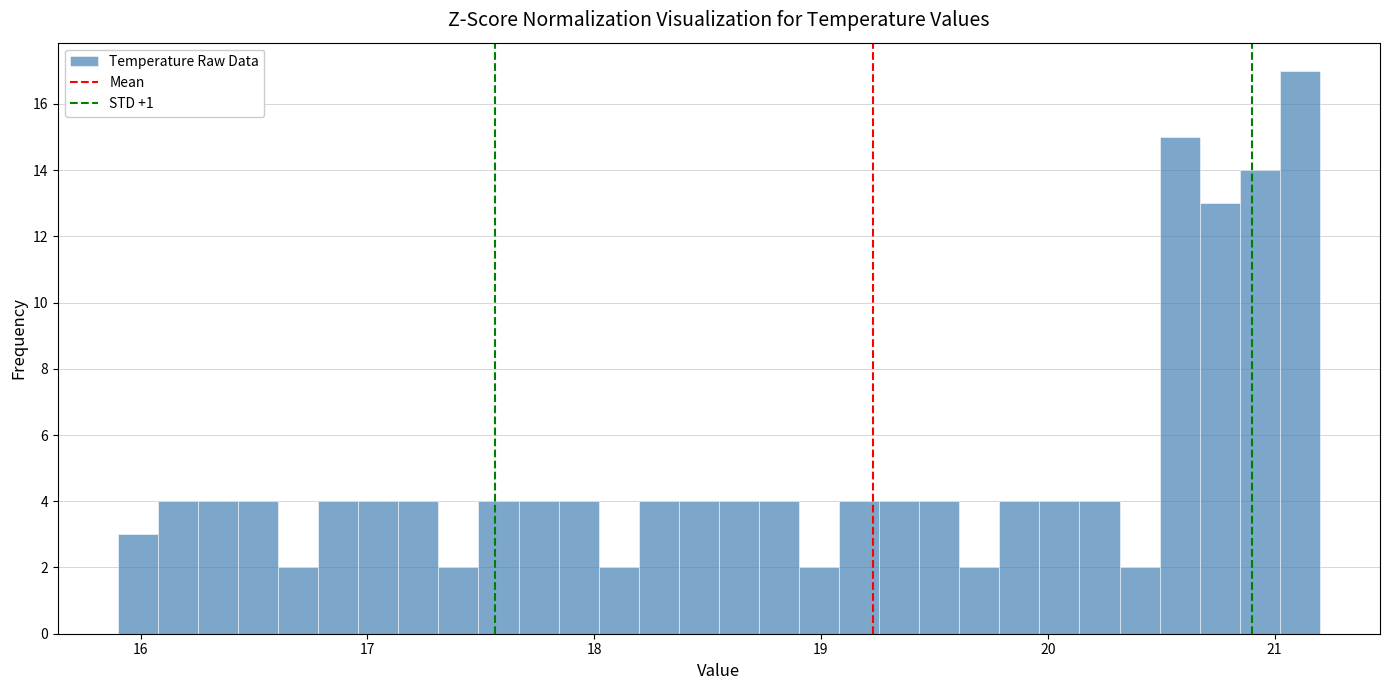

Around what value on the x-axis is the tallest bar? Give the approximate position of its centre, as read against the axis.

21.1